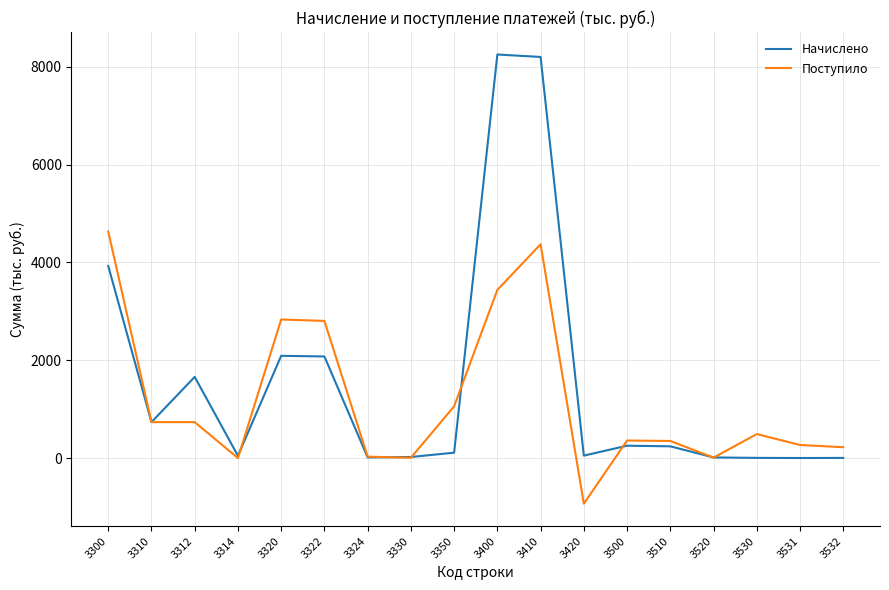

Which series has the widest spread of values?

Начислено